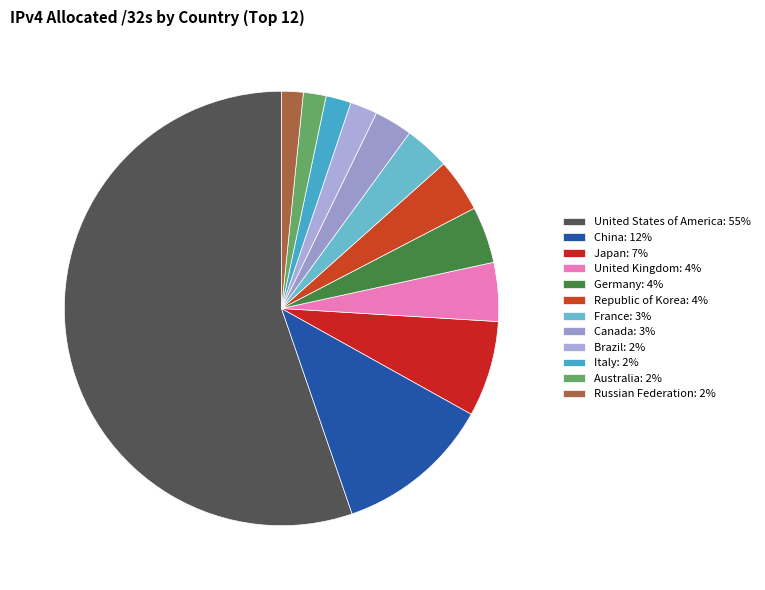

How many segments does this pie chart have?

12